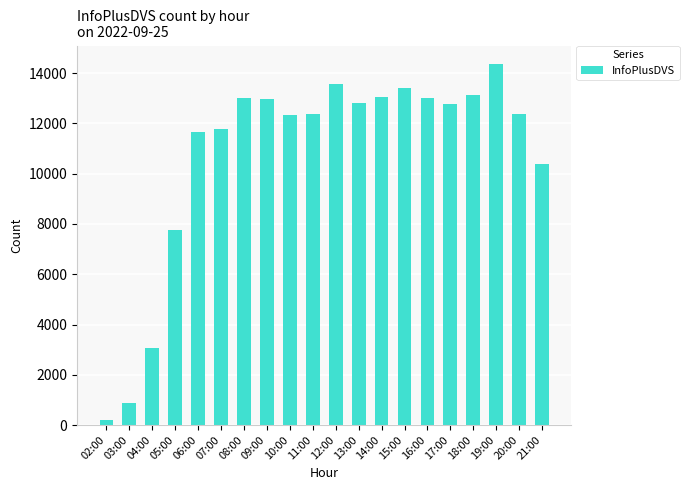

What is the label of the 17th bar from the left?

18:00